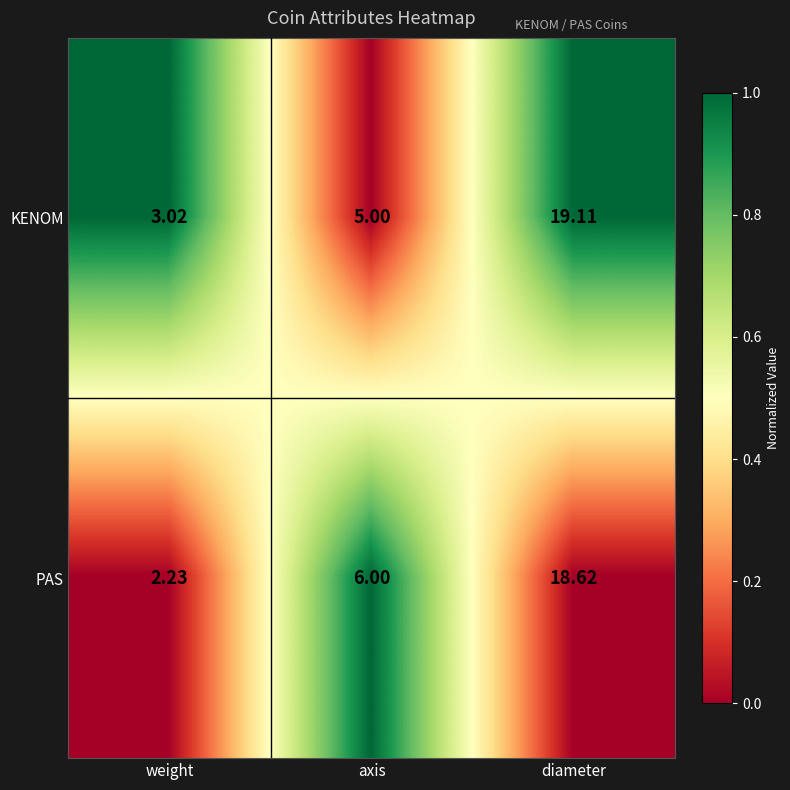

Which series has the widest spread of values?

PAS